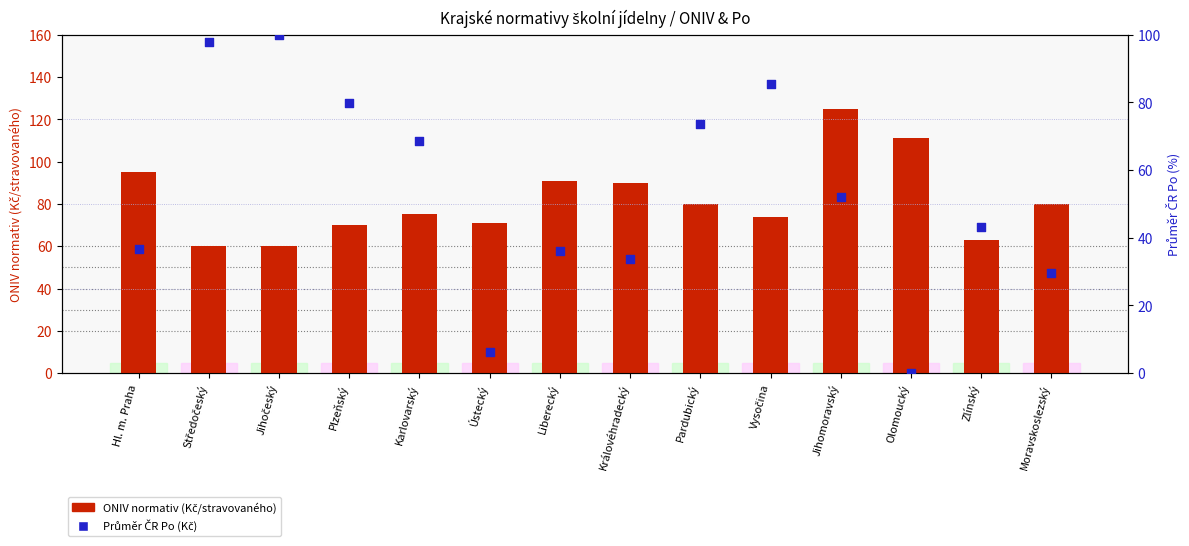

At which category is the sum across all series the highest?

Jihomoravský